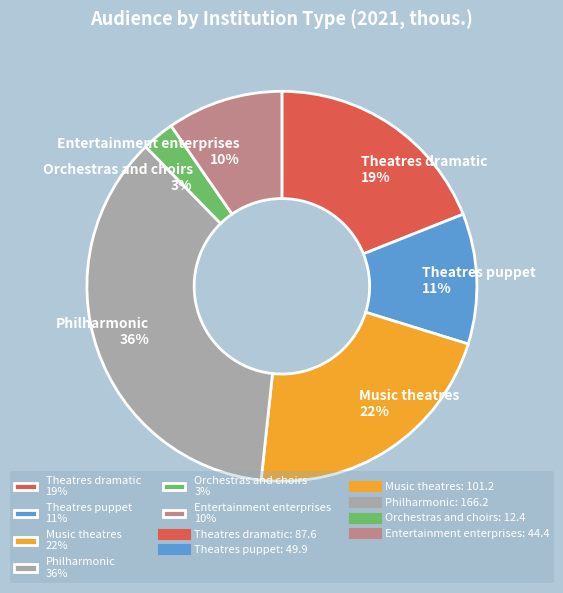

What percentage is the Entertainment enterprises slice, to the nearest percent?

10%